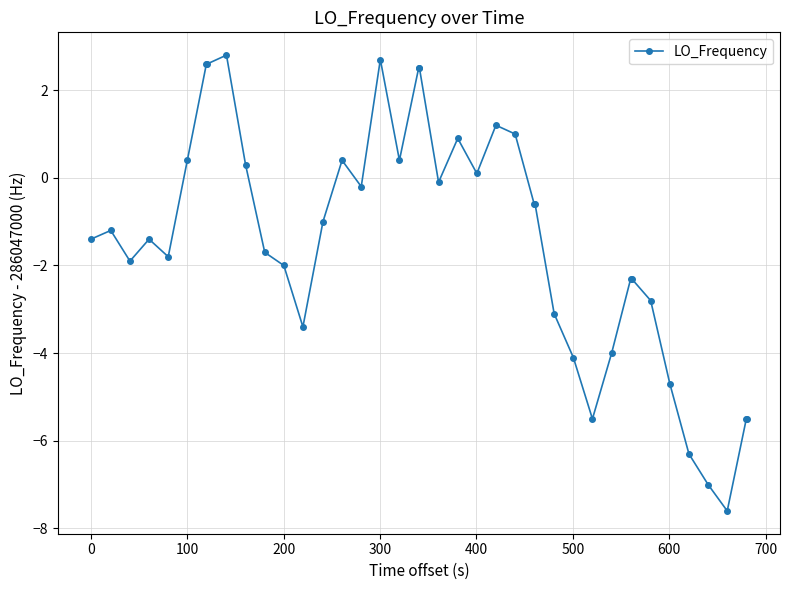

How many lines are shown in the chart?

1